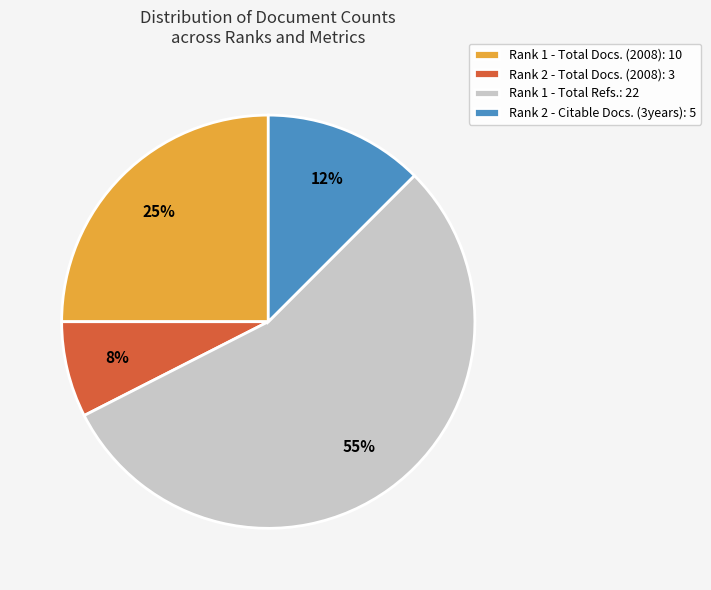

Count the number of slices in the pie.

4